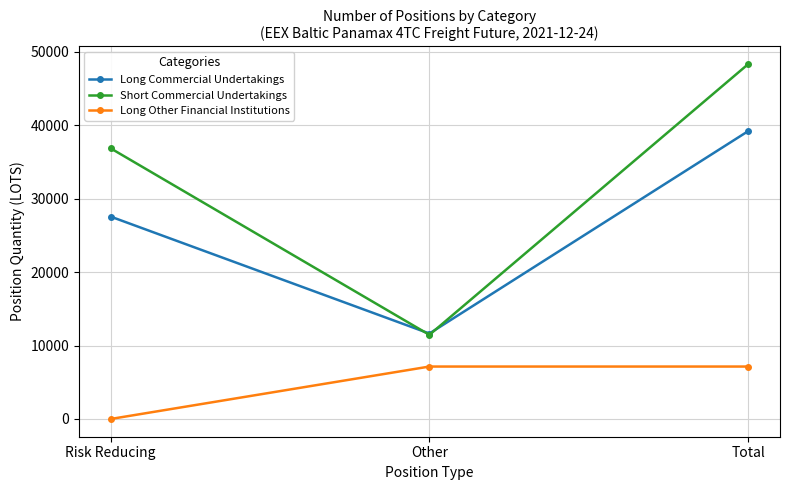

Which category has the highest value in the Long Commercial Undertakings series?

Total